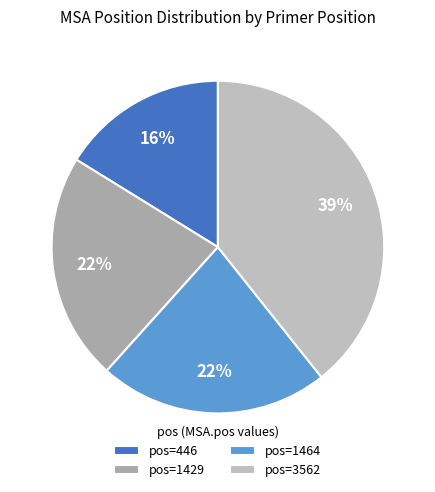

What is the smallest slice in the pie chart?

pos=446